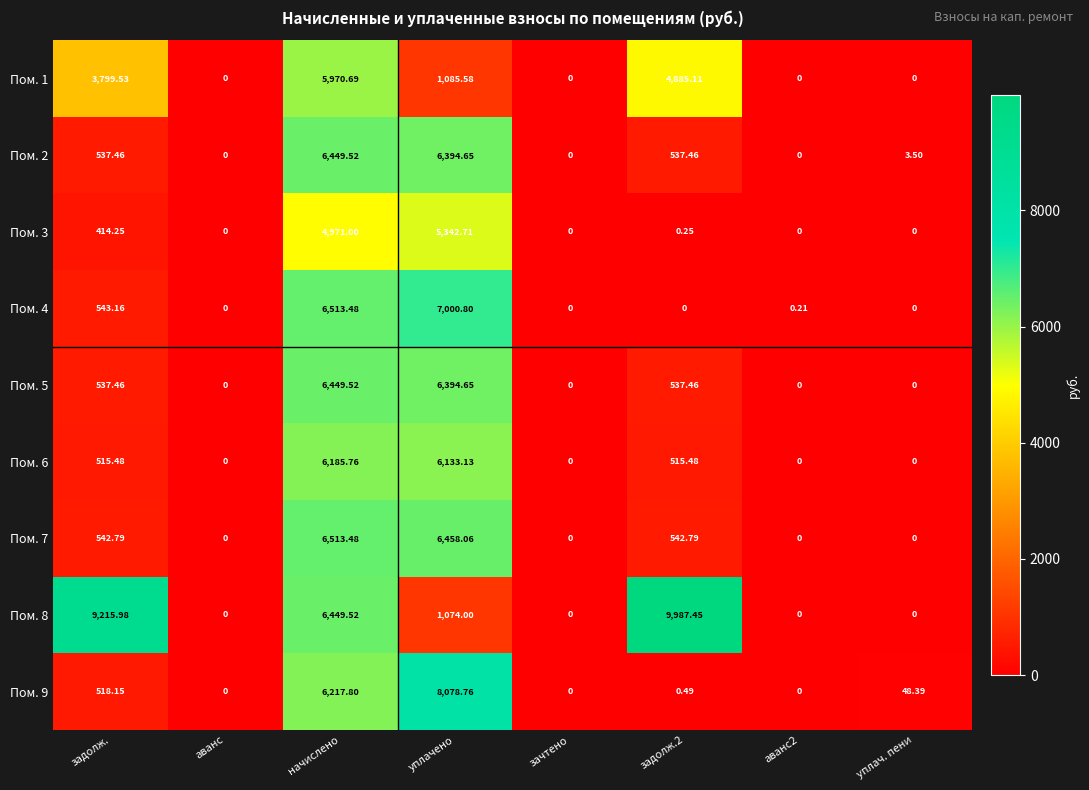

Is the value of Пом. 1 at уплачено greater than the value of Пом. 7 at аванс2?

Yes